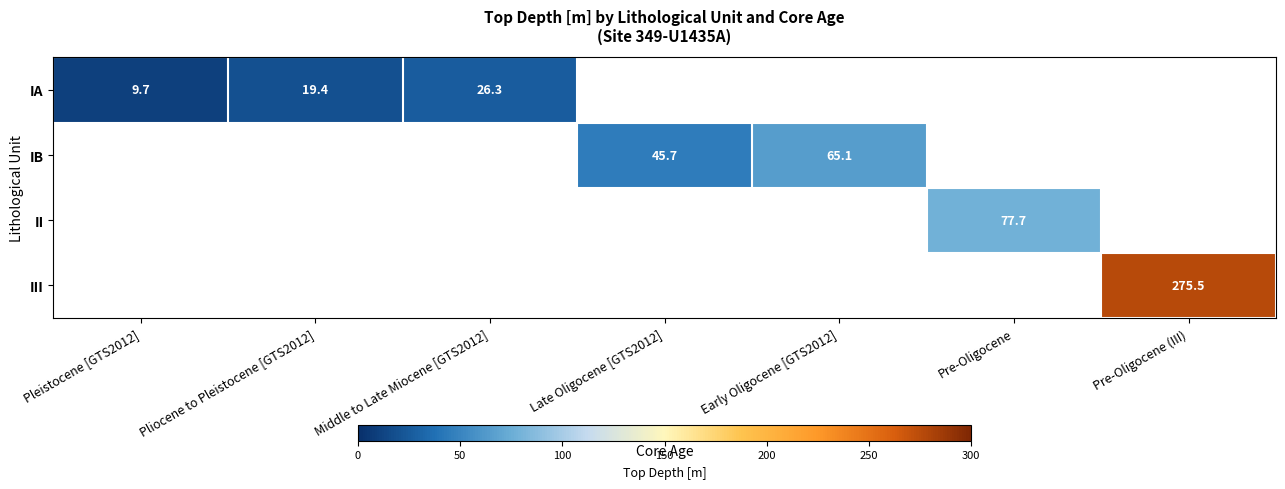

Between Middle to Late Miocene [GTS2012] and Pliocene to Pleistocene [GTS2012], which is larger?

Middle to Late Miocene [GTS2012]